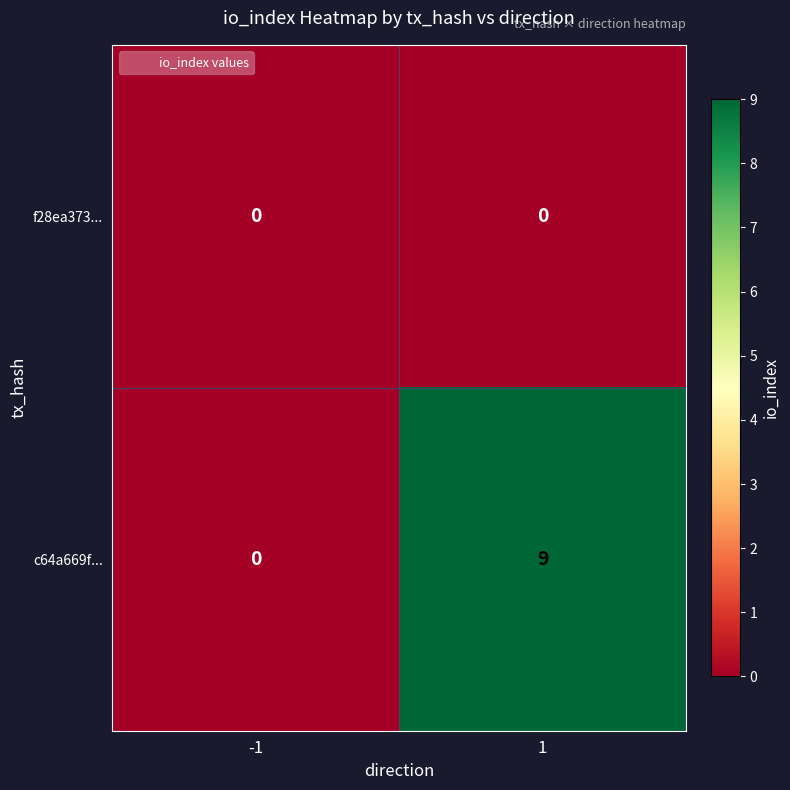

Between -1 and 1, which series saw the biggest shift?

c64a669f...